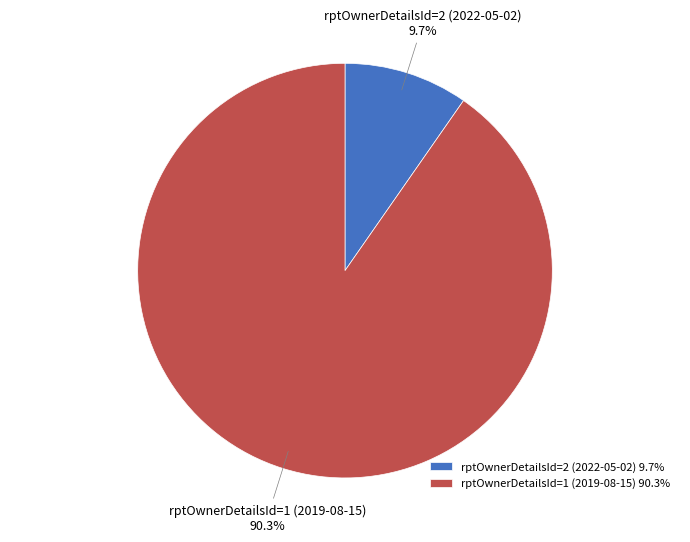

Rank the categories by value from lowest to highest.

rptOwnerDetailsId=2 (2022-05-02), rptOwnerDetailsId=1 (2019-08-15)